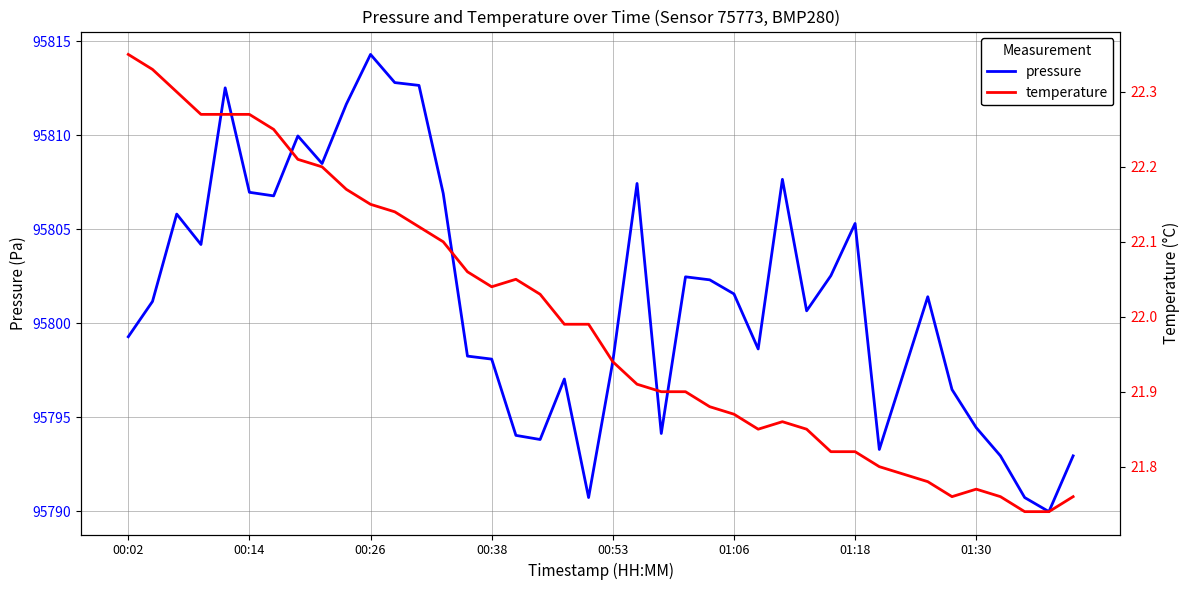

What is the maximum value for pressure?

95814.3